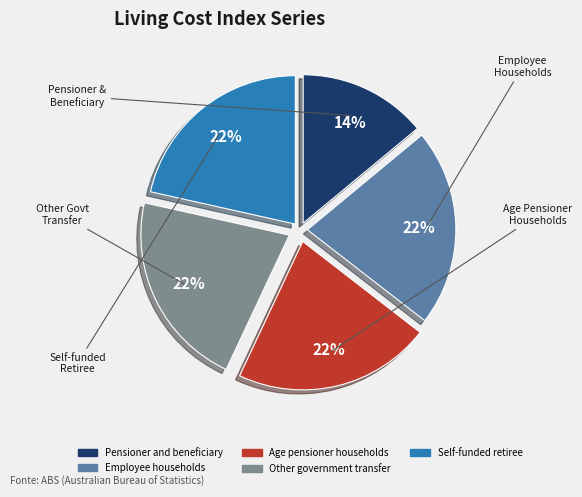

Is the sum of Other government transfer and Pensioner and beneficiary greater than half?

No